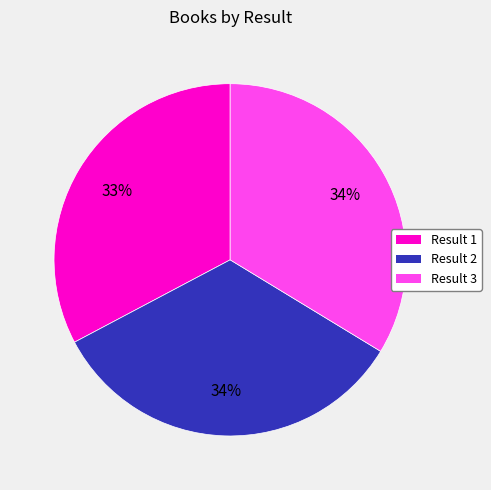

True or false: Result 2 accounts for 34% of the total.

True